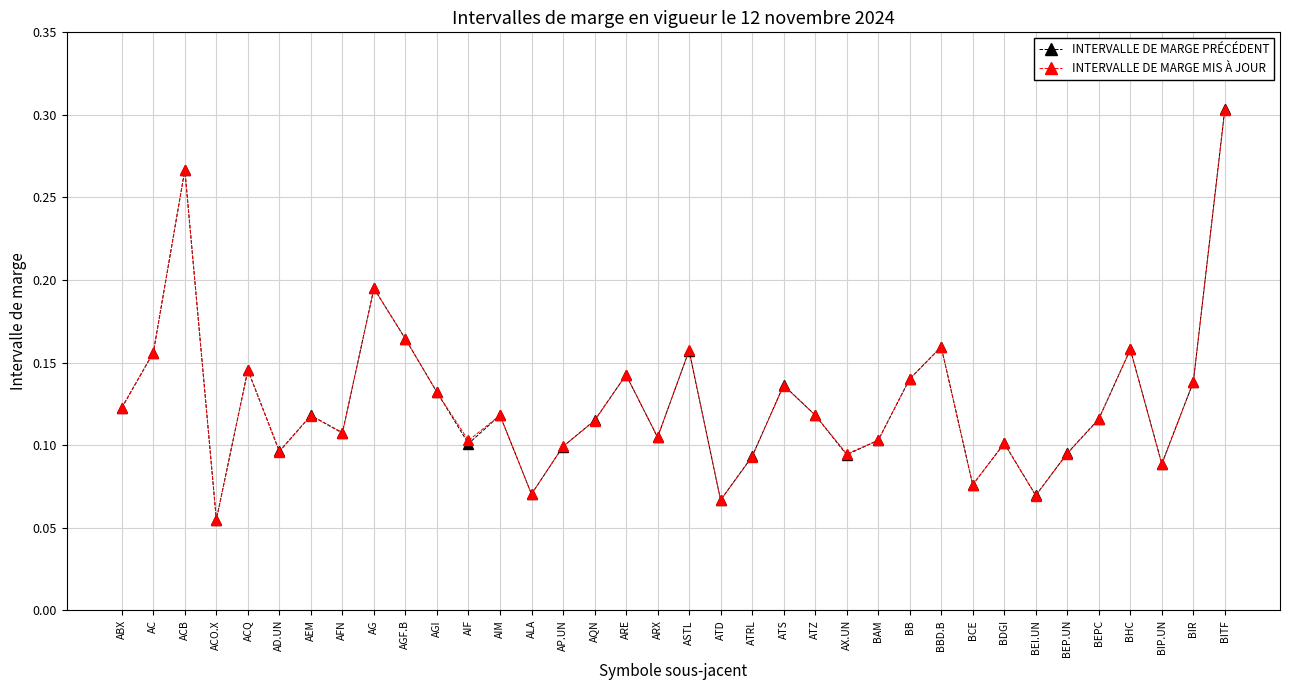

Which category has the lowest value in the INTERVALLE DE MARGE PRÉCÉDENT series?

ACO.X